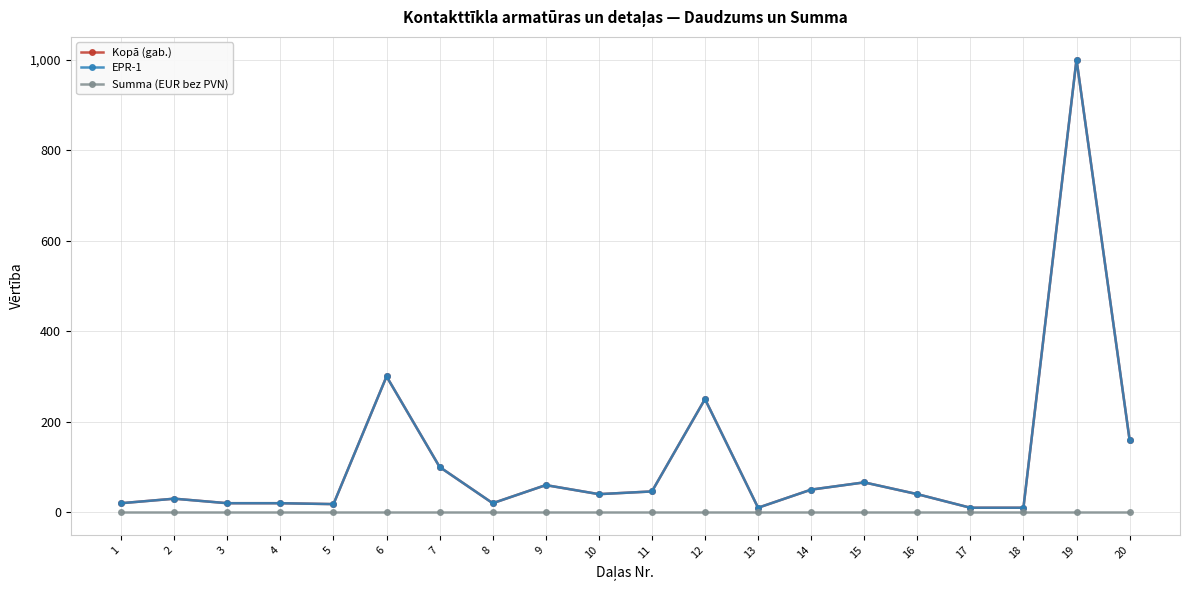

True or false: Summa (EUR bez PVN) and Kopā (gab.) cross at least once.

False